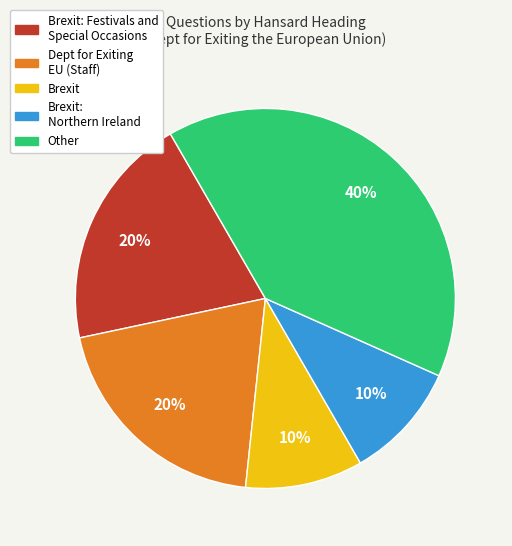

To the nearest percent, what is the difference between the largest and smallest slice percentages?

30%